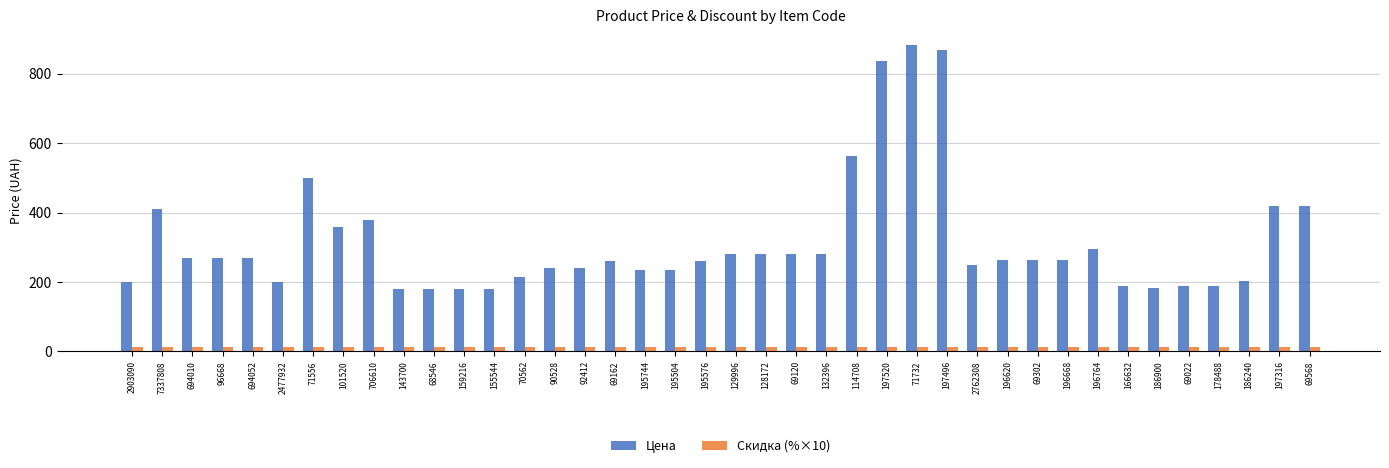

Which series has the widest spread of values?

Цена